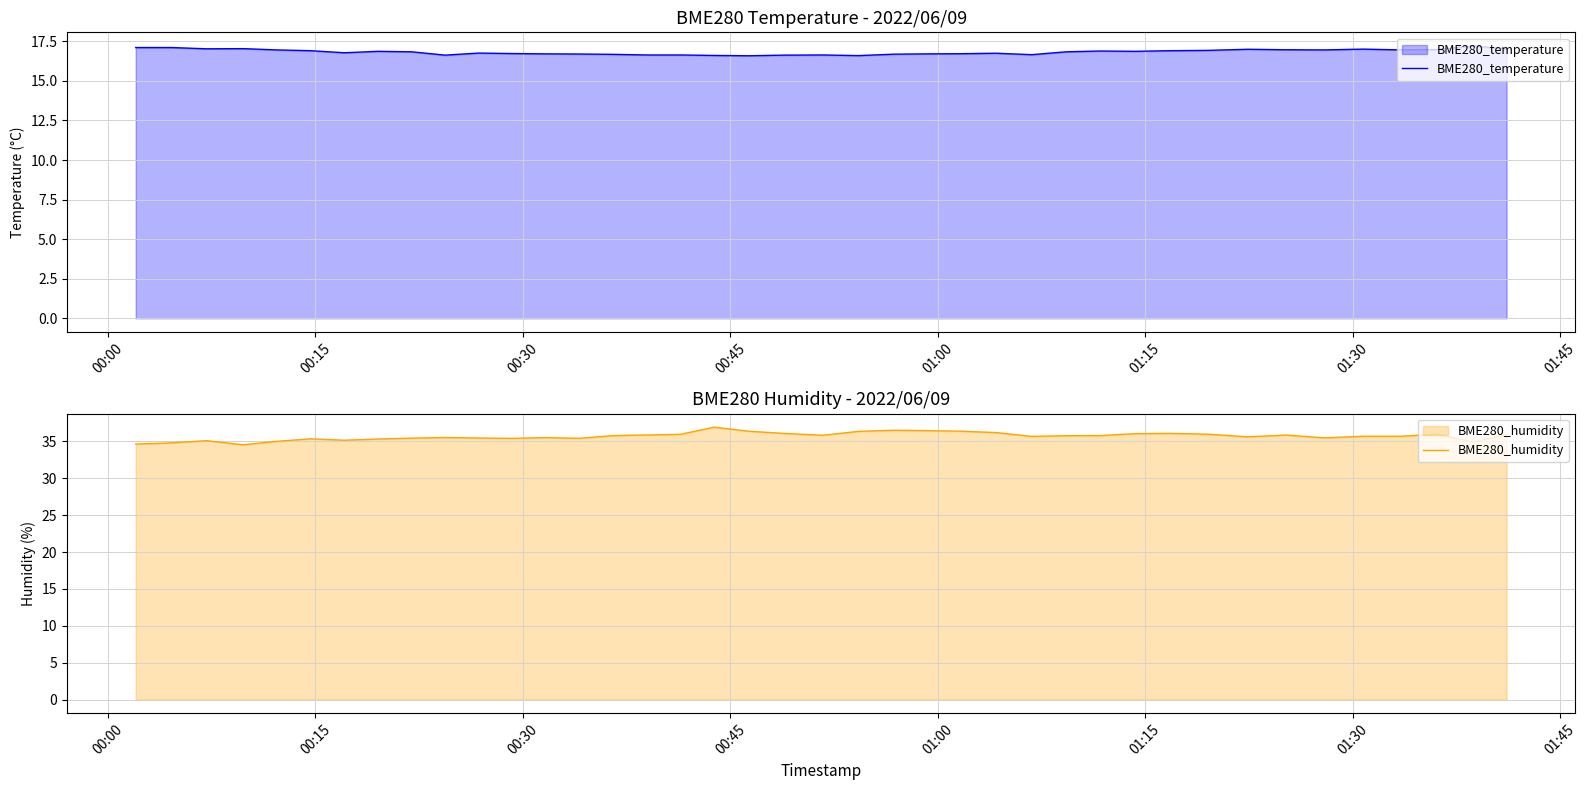

True or false: BME280_temperature and BME280_humidity intersect in this chart.

False